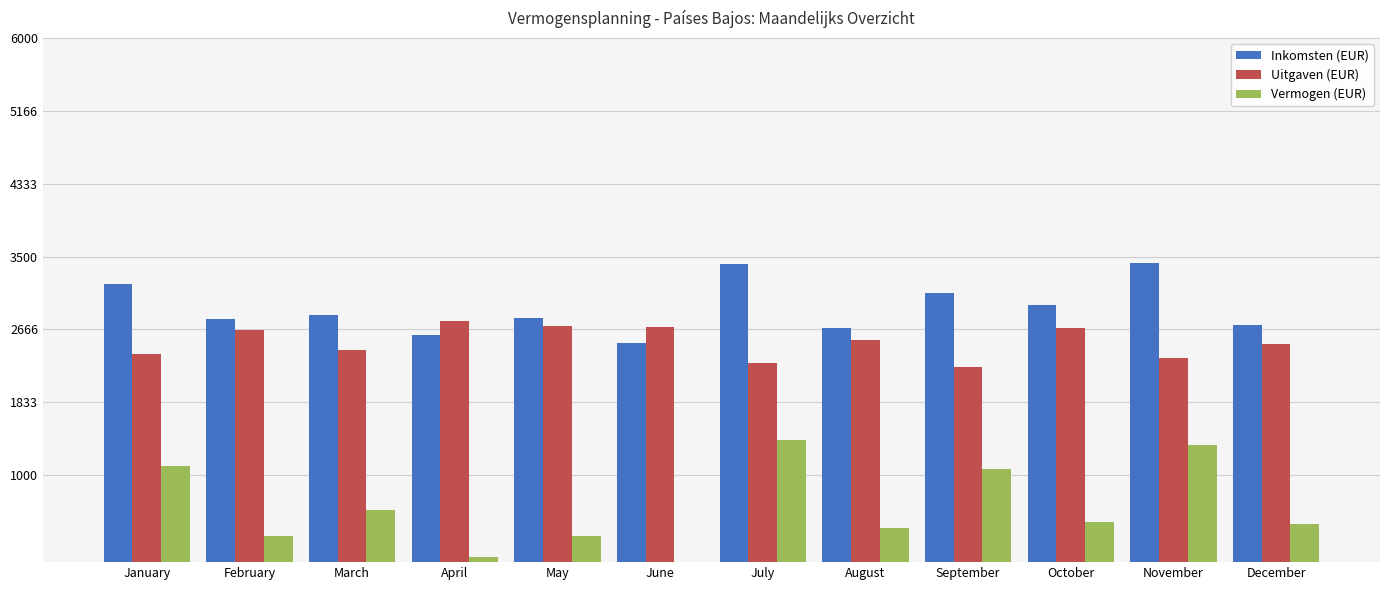

What value does the Inkomsten (EUR) series have at September?

3079.0